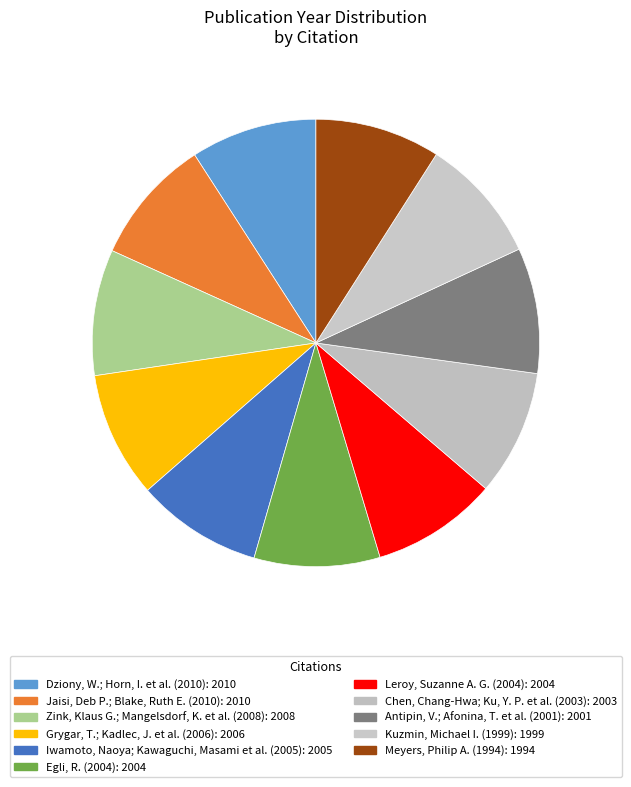

To the nearest percent, what percentage of the pie is Iwamoto, Naoya; Kawaguchi, Masami et al. (2005)?

9%